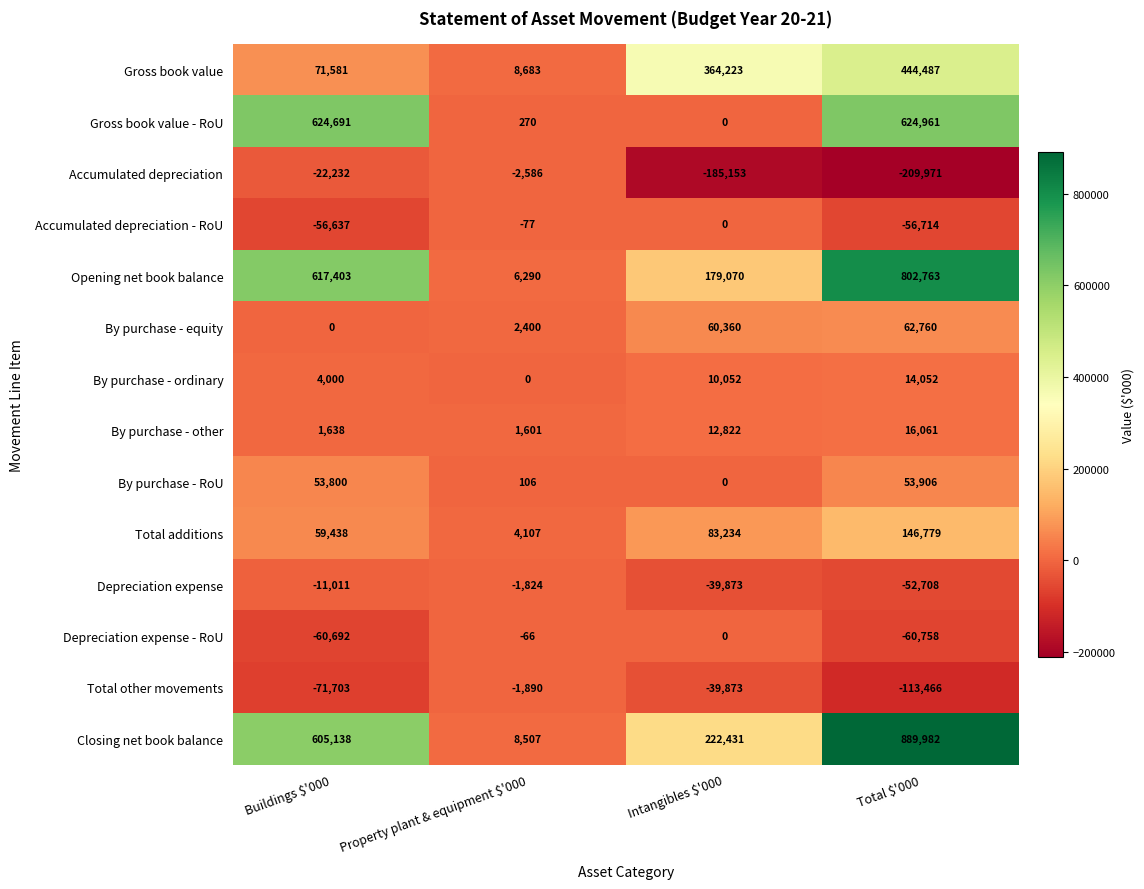

The value of Accumulated depreciation - RoU at Property plant & equipment $'000 is -77. True or false?

True